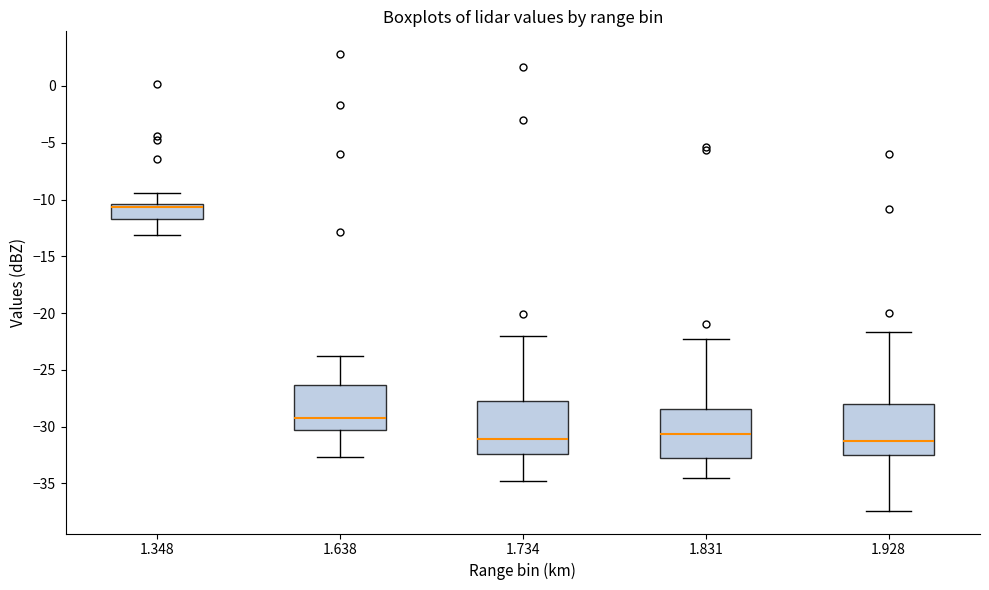

Reading left to right, transcribe this box plot: for each box, give where its median line is, the range the box spans, and where its two whiskers end, as read against the y-axis. The values are not printed on the chart, so give them approximately, as read against the axis.

1.348: median -10.5 (just below the box's upper edge), box -11.5 to -10.5, whiskers -13.0 to -9.5
1.638: median -29.0, box -30.5 to -26.5, whiskers -32.5 to -24.0
1.734: median -31.0, box -32.5 to -27.5, whiskers -35.0 to -22.0
1.831: median -30.5, box -33.0 to -28.5, whiskers -34.5 to -22.5
1.928: median -31.5, box -32.5 to -28.0, whiskers -37.5 to -21.5